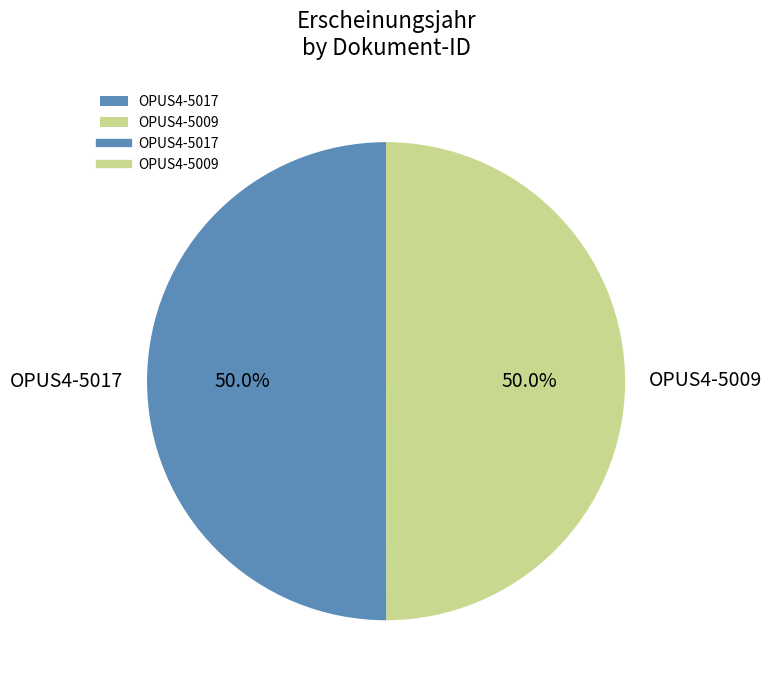

What percentage is the OPUS4-5017 slice, to the nearest percent?

50%